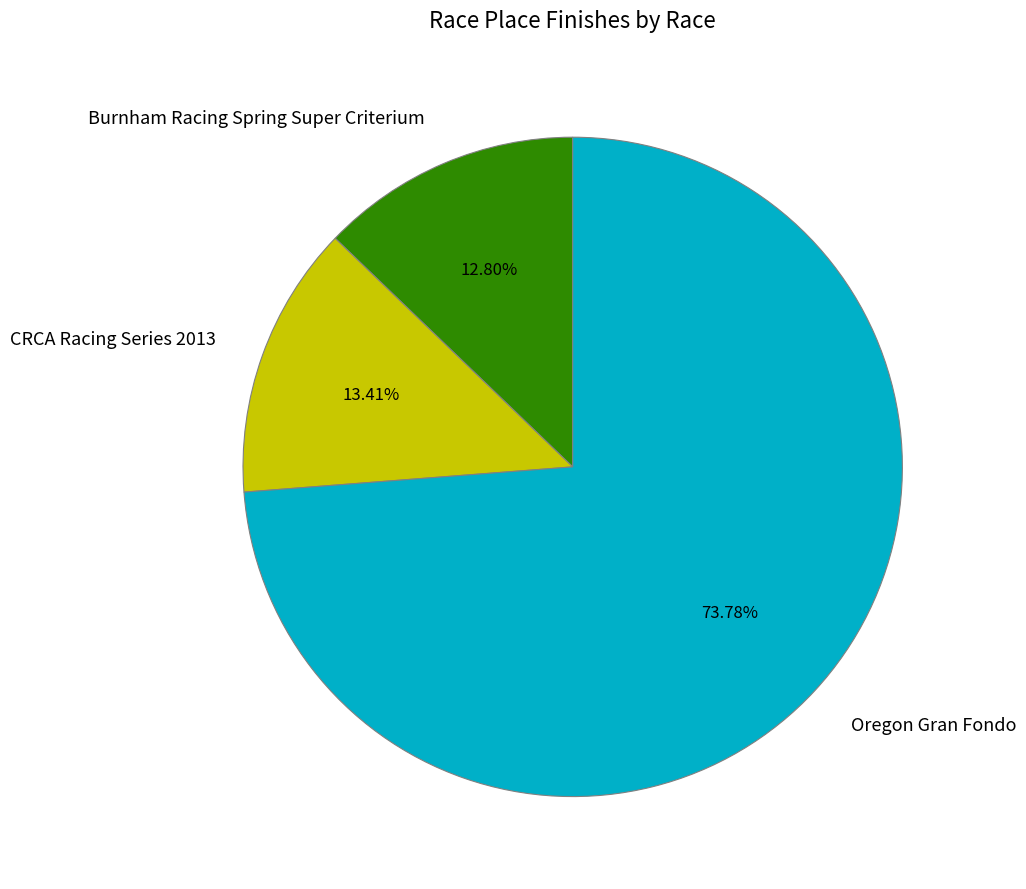

What is the ratio of the value at Oregon Gran Fondo to the value at Burnham Racing Spring Super Criterium?

5.8